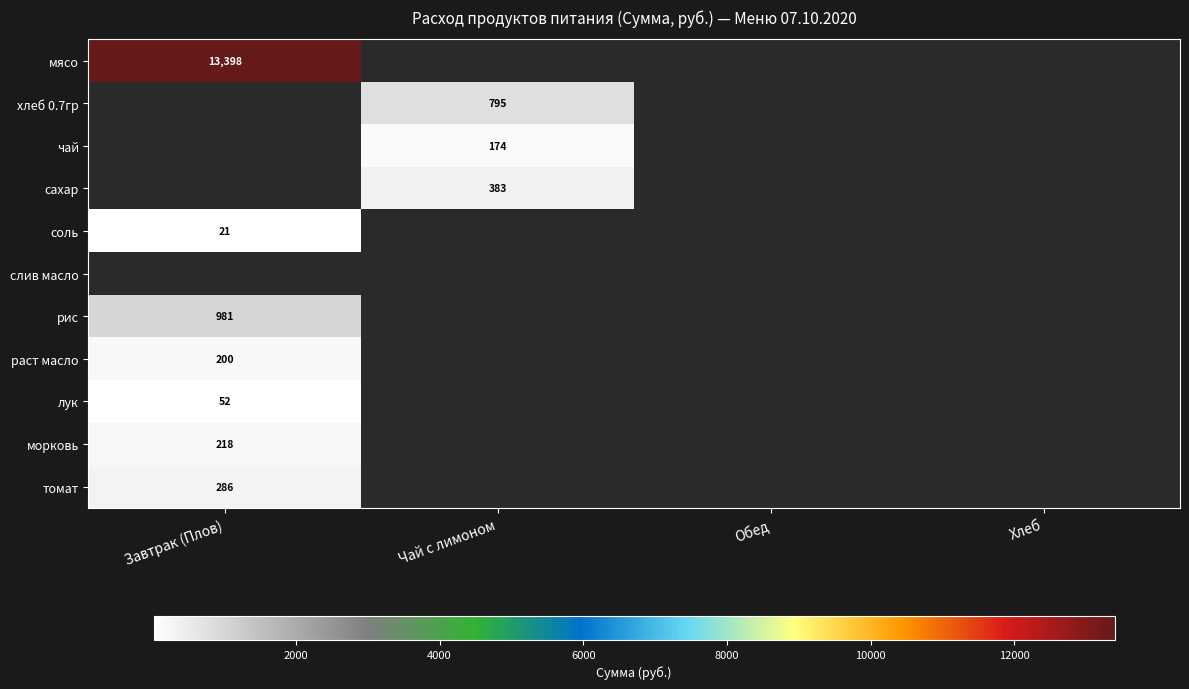

Is it true that морковь equals 218 at Завтрак (Плов)?

True